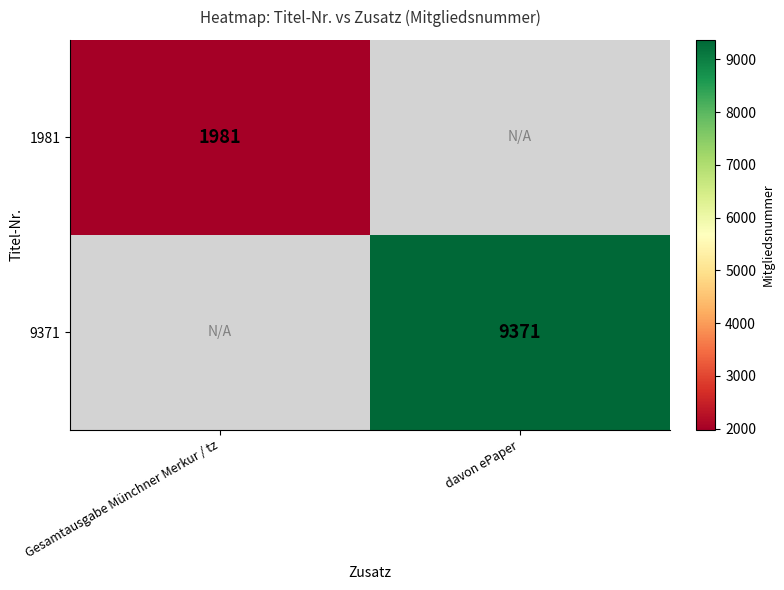

At how many categories does at least one series exceed 3236?

1